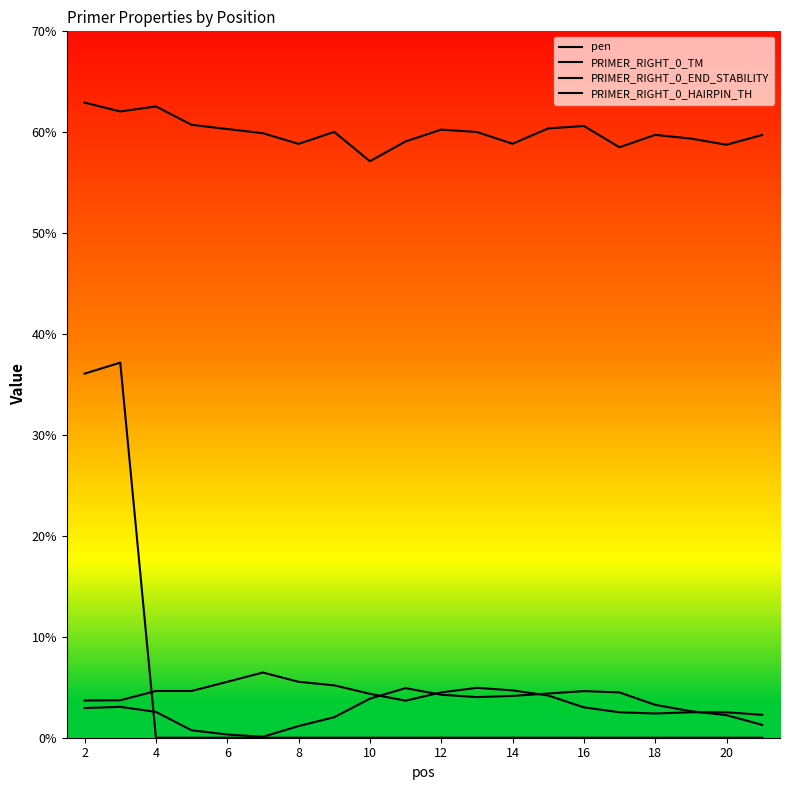

What is the average value of the PRIMER_RIGHT_0_HAIRPIN_TH series?

3.7